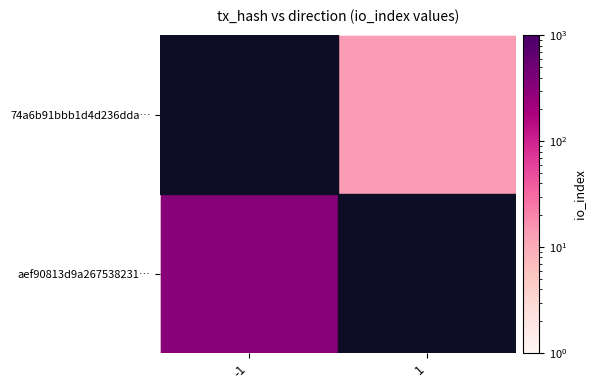

Read the aef90813d9a267538231… value at -1.

338.0